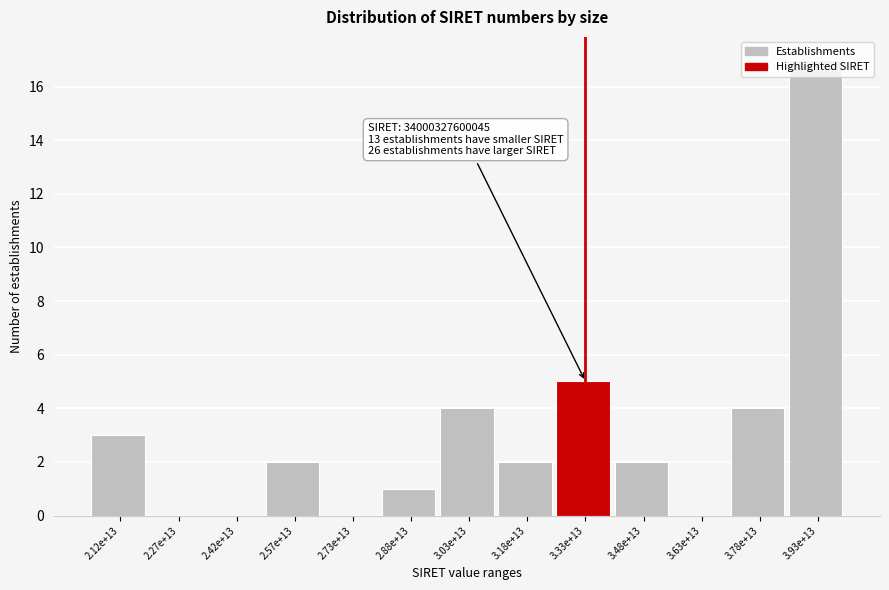

At which label is the value closest to 8?

3.33e+13